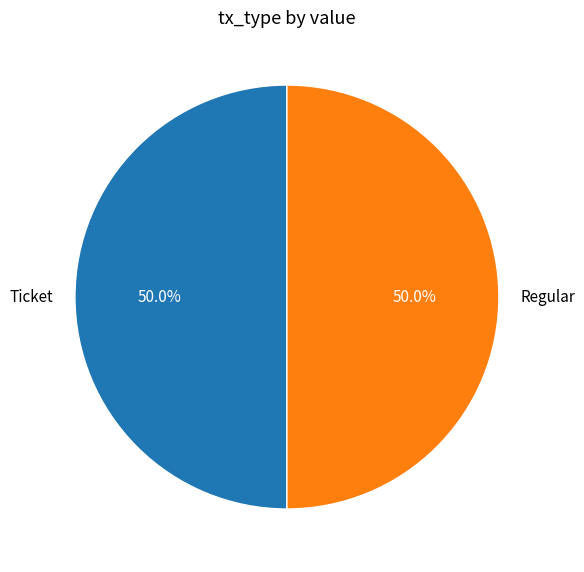

Do Regular and Ticket together represent more than half of the pie?

Yes